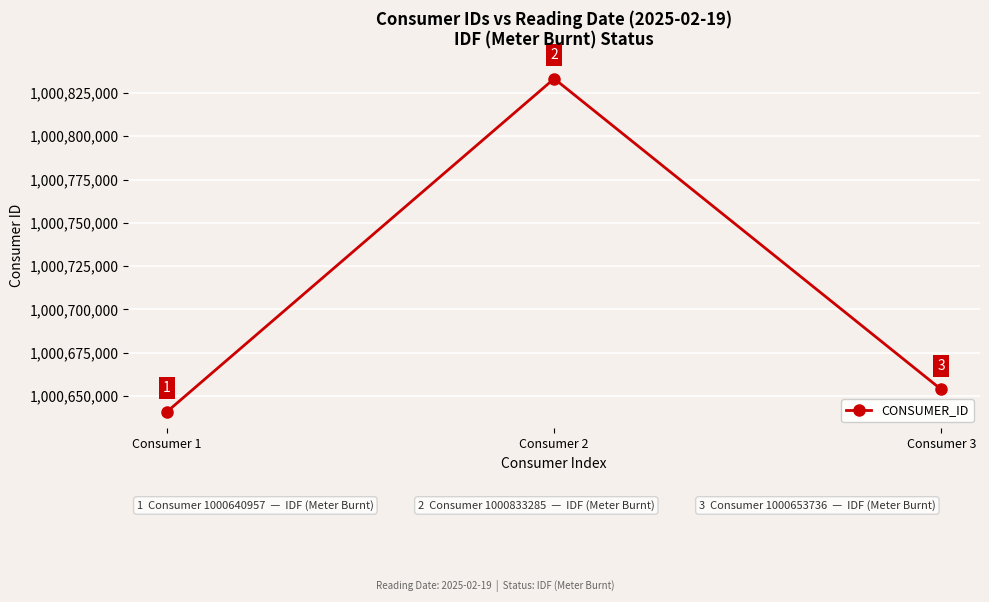

Approximately how many times larger is the value at Consumer 2 compared to Consumer 1?

1.0